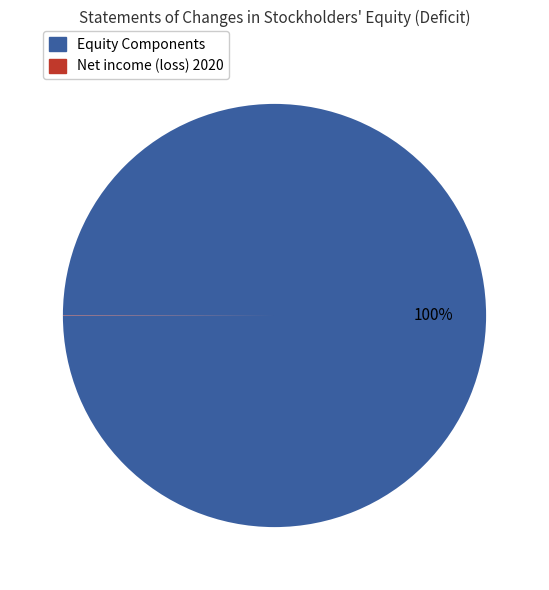

Does any single category account for the majority?

Yes